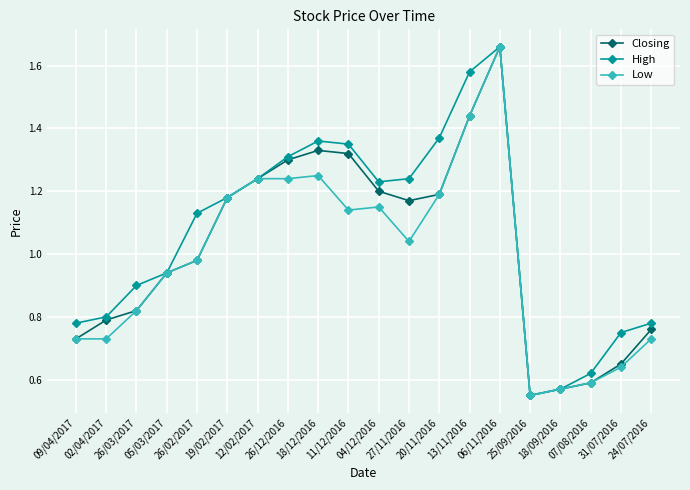

True or false: High has more than 1 points higher than both neighbors.

True